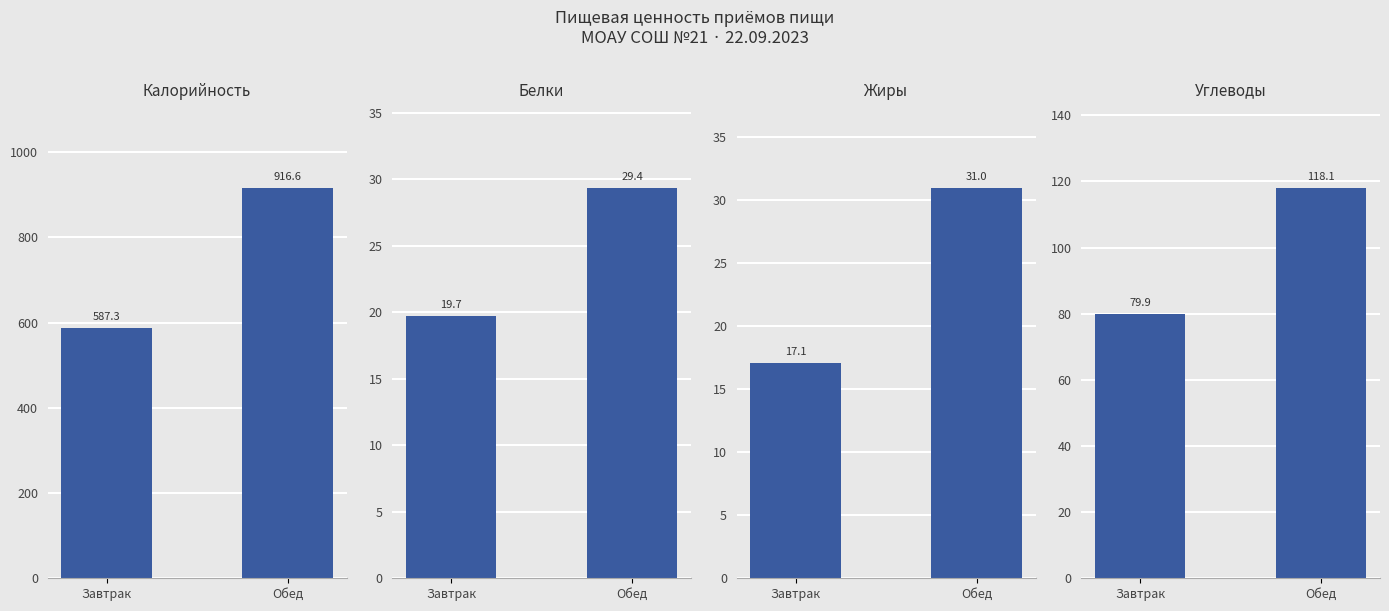

How many groups of bars are there?

2